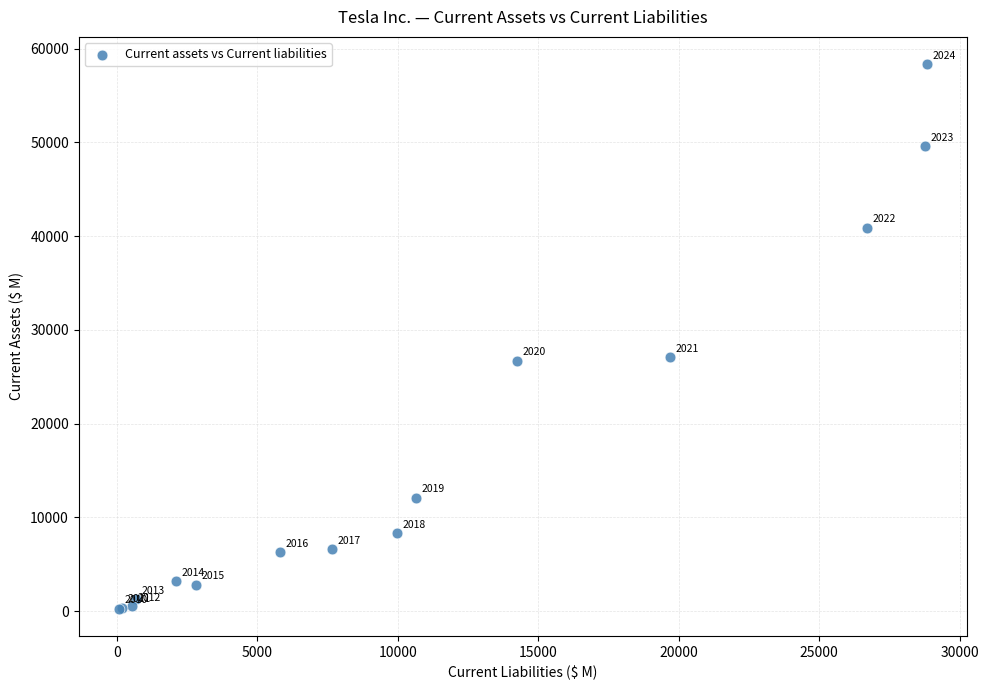

What Y value in the scatter plot is closest to 29298?

27100